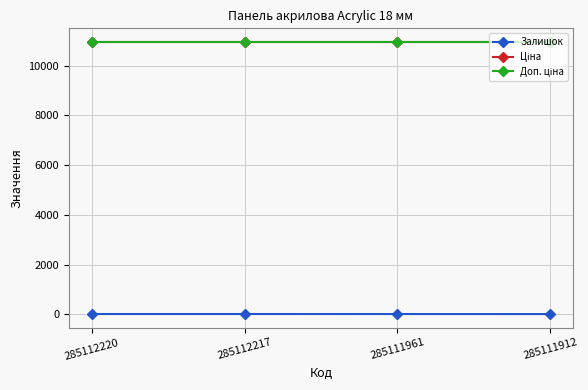

What is the spread (max minus min) of values at 285111961?

10935.0